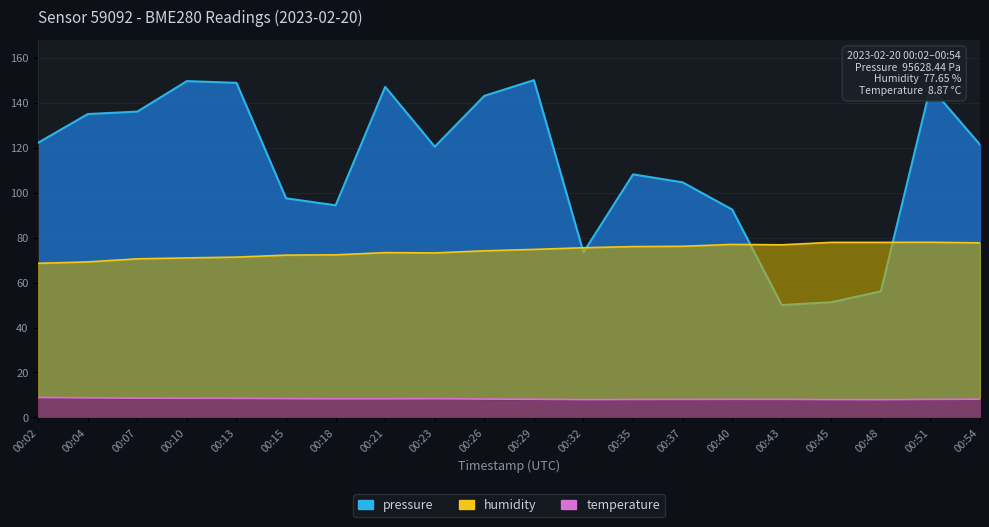

Which series ends up on top after the final intersection of humidity and pressure?

pressure